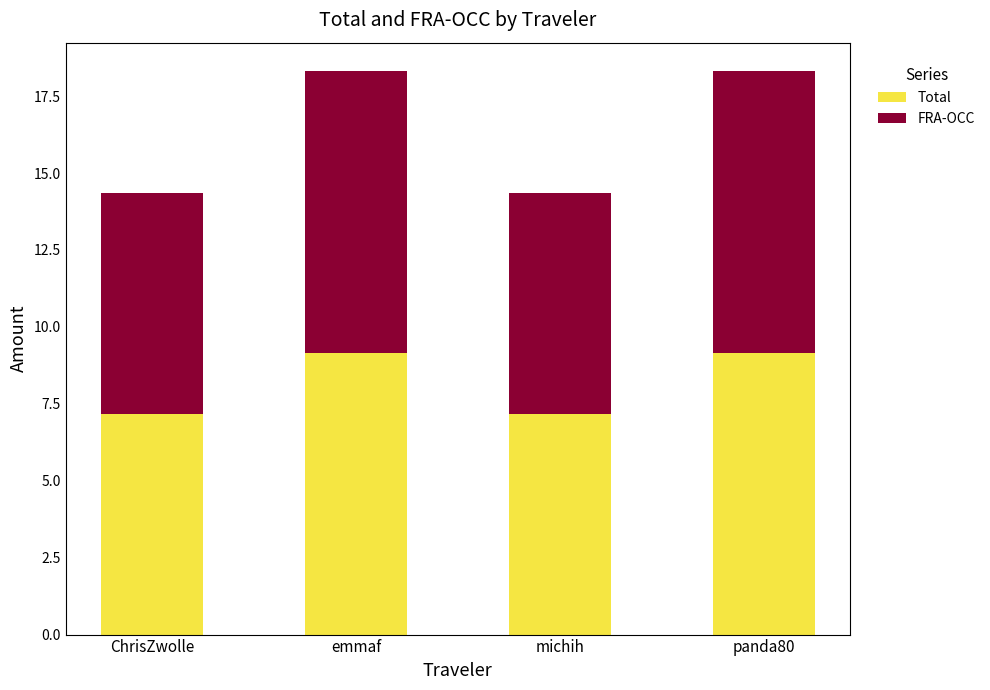

Reading left to right, what are the values for Total?

ChrisZwolle=7.2	emmaf=9.2	michih=7.2	panda80=9.2